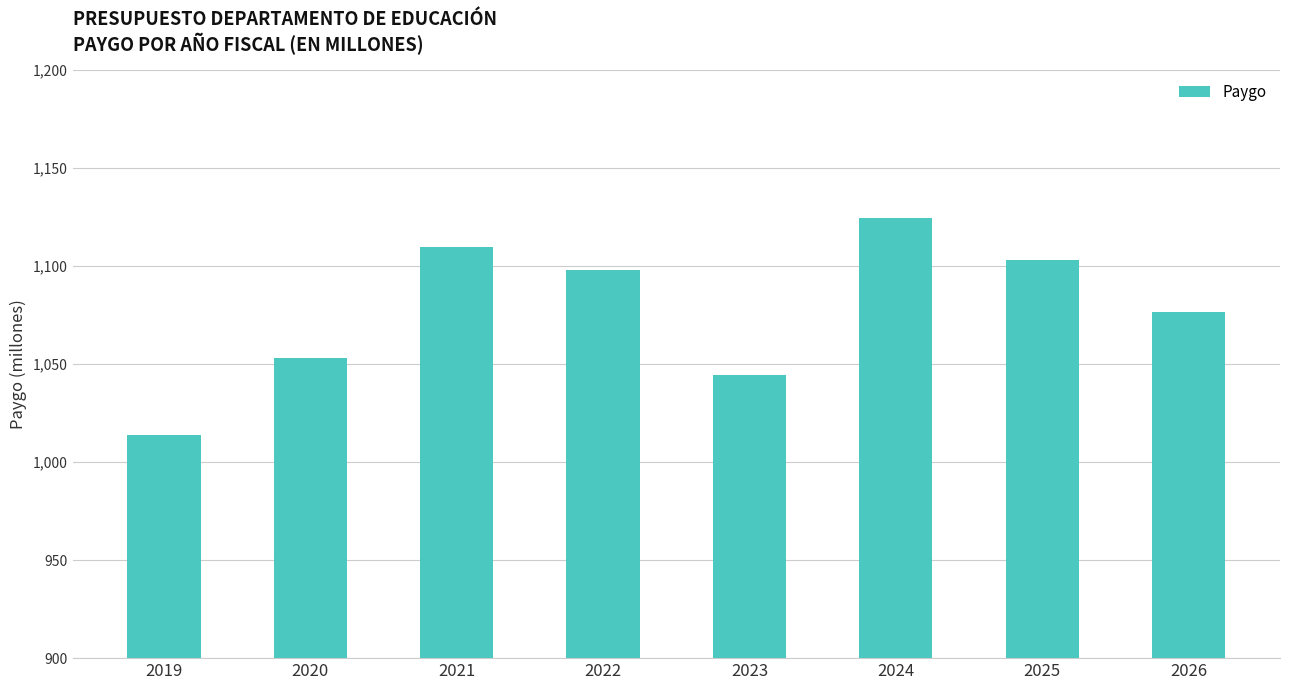

What is the difference between the maximum and second lowest values?

80.0